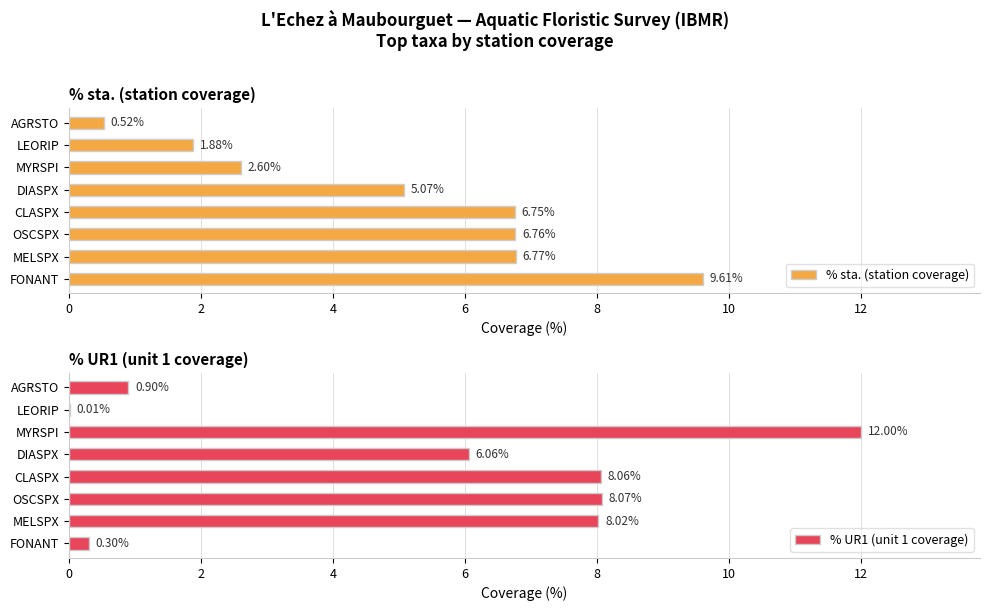

List the labels in order of % sta. (station coverage) value, smallest first.

AGRSTO, LEORIP, MYRSPI, DIASPX, CLASPX, OSCSPX, MELSPX, FONANT